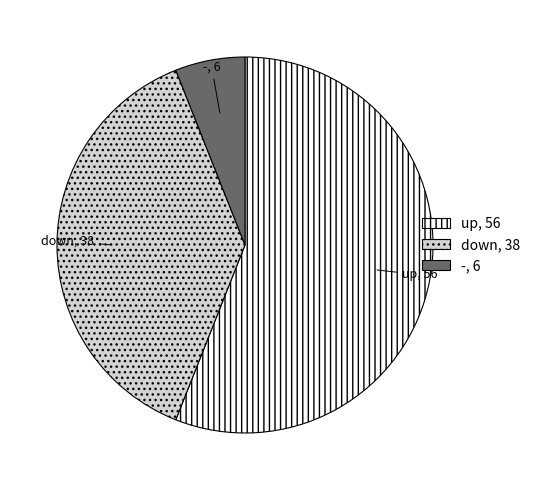

Count the number of slices in the pie.

3